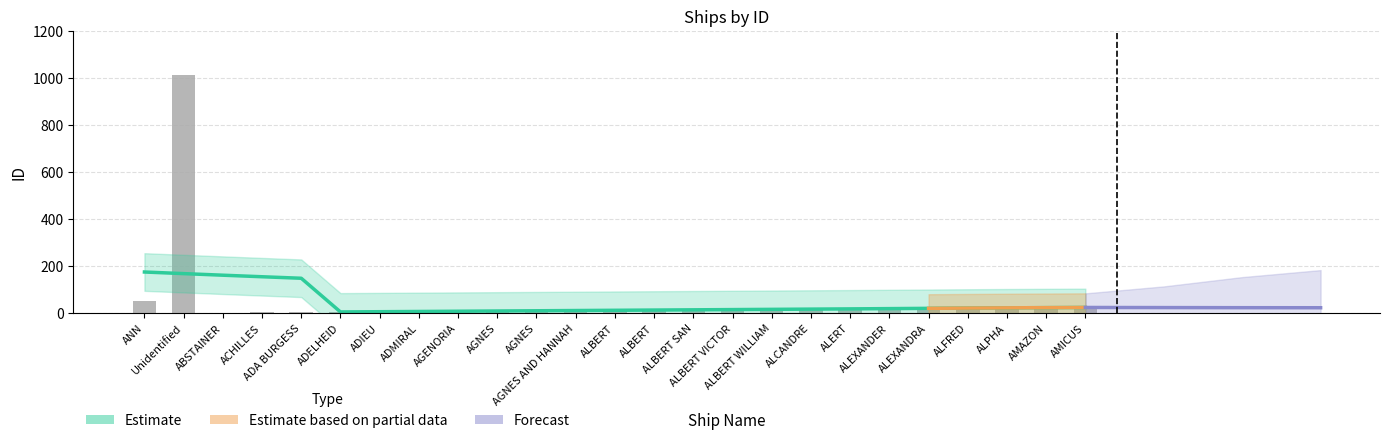

At which category does the chart reach its minimum across all series?

ABSTAINER